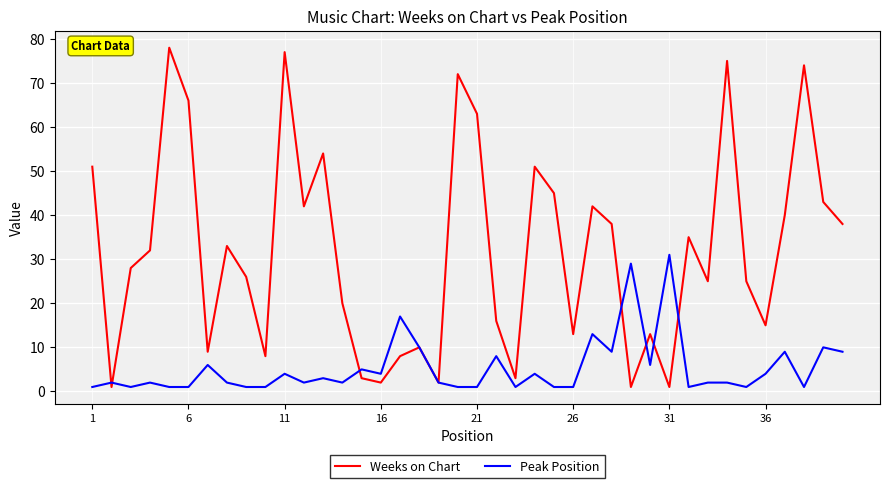

Rank the series by their maximum value, from lowest to highest.

Peak Position, Weeks on Chart